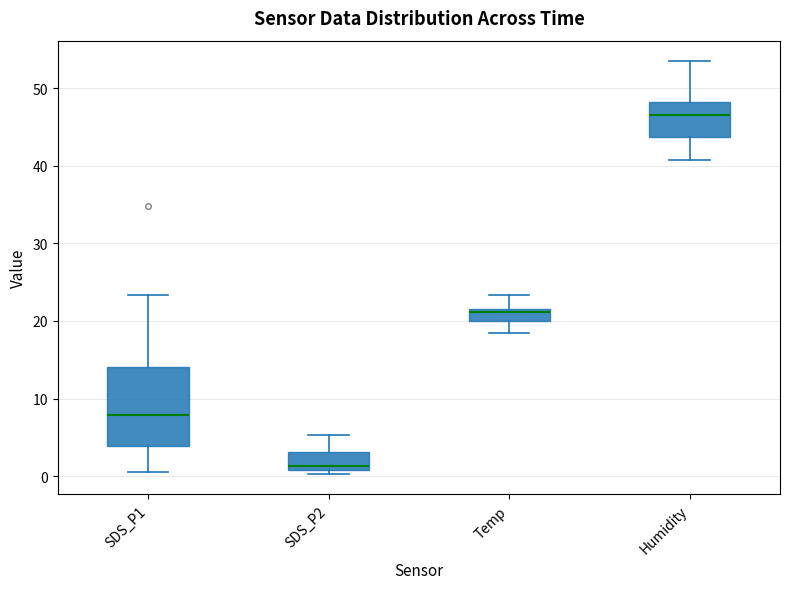

Which box's median line is the lowest?

SDS_P2